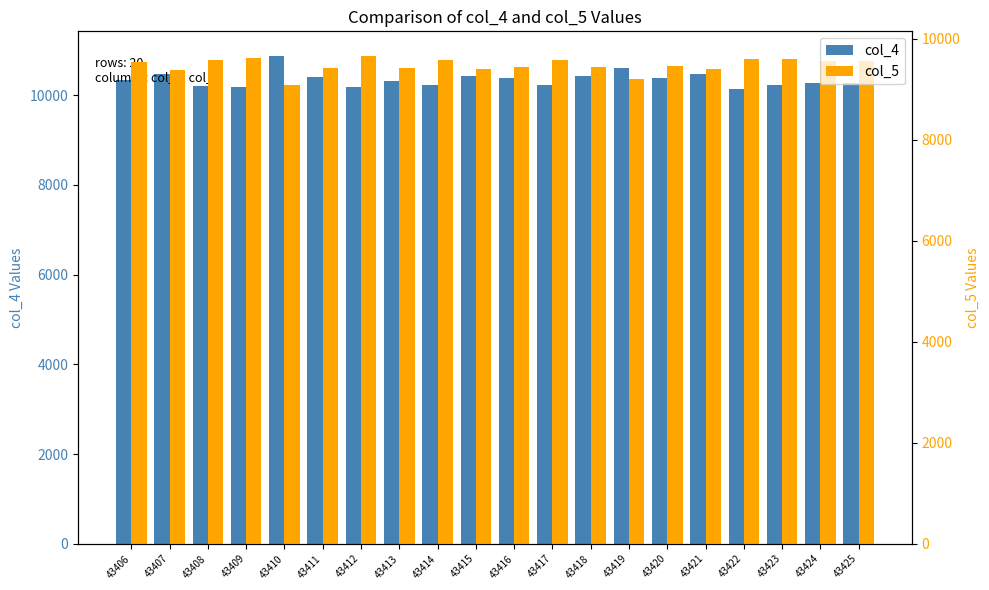

What is the sum of the col_4 values at 43420 and 43418?

20801